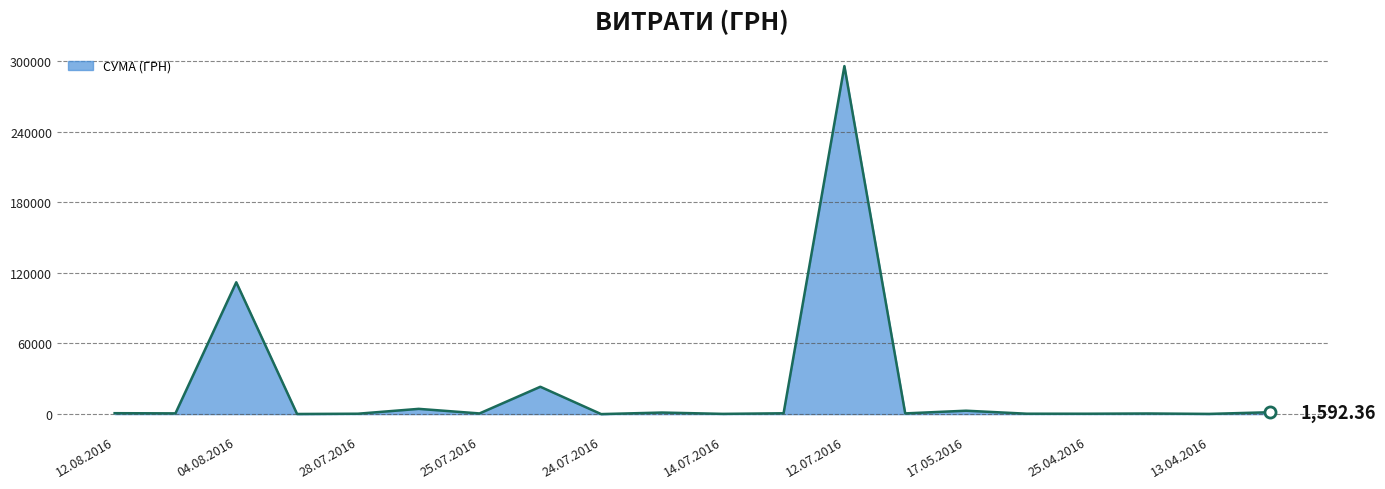

What is the difference between the maximum and minimum values?

295627.4